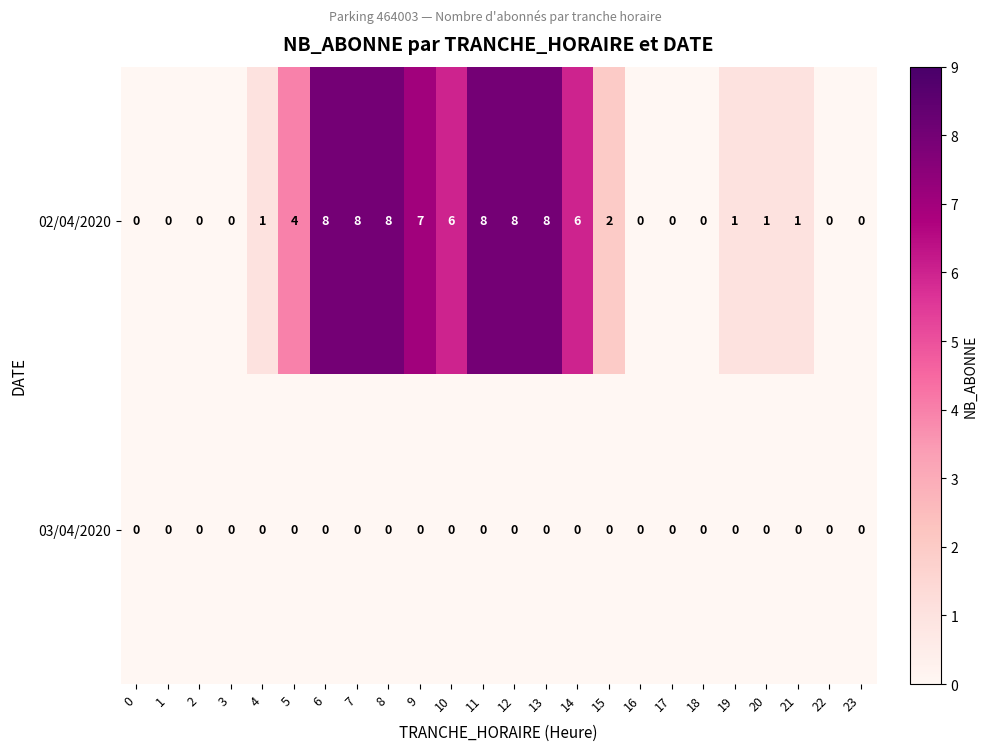

True or false: 02/04/2020 has a value of 1 at 21.

True